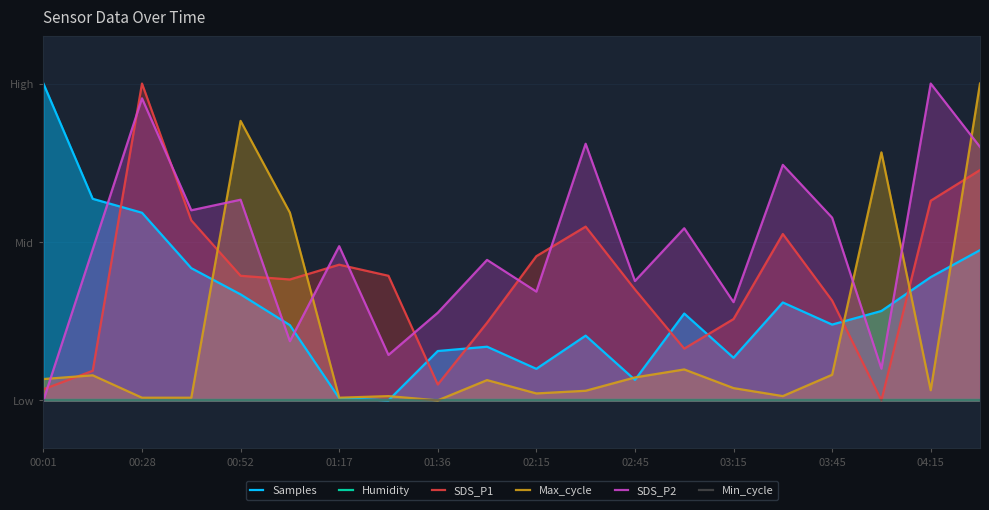

What is the maximum value shown in the chart?

1.0